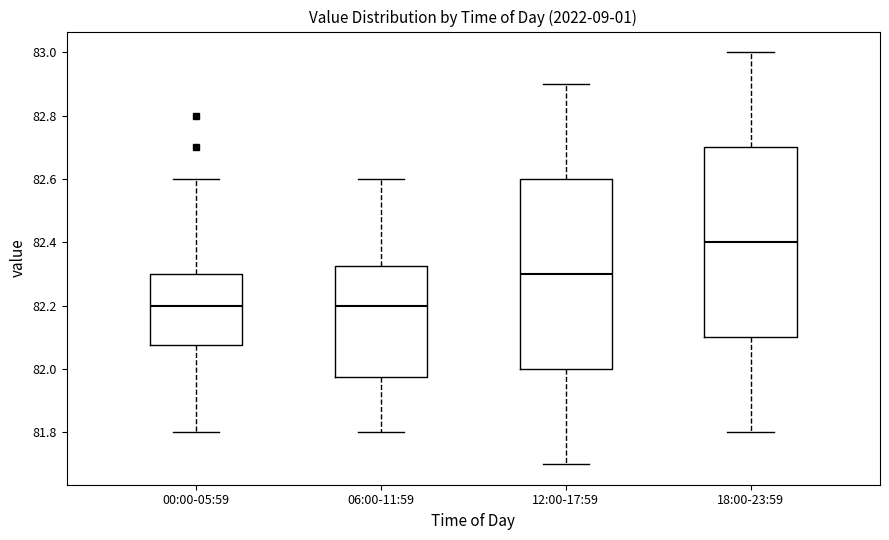

Reading left to right, read every box against the y-axis: the position of its median line, the range the box covers, and the ends of its whiskers. The values are not printed on the chart, so give them approximately, as read against the axis.

00:00-05:59: median 82.20, box 82.08 to 82.30, whiskers 81.80 to 82.60
06:00-11:59: median 82.20, box 81.98 to 82.32, whiskers 81.80 to 82.60
12:00-17:59: median 82.30, box 82.00 to 82.60, whiskers 81.70 to 82.90
18:00-23:59: median 82.40, box 82.10 to 82.70, whiskers 81.80 to 83.00